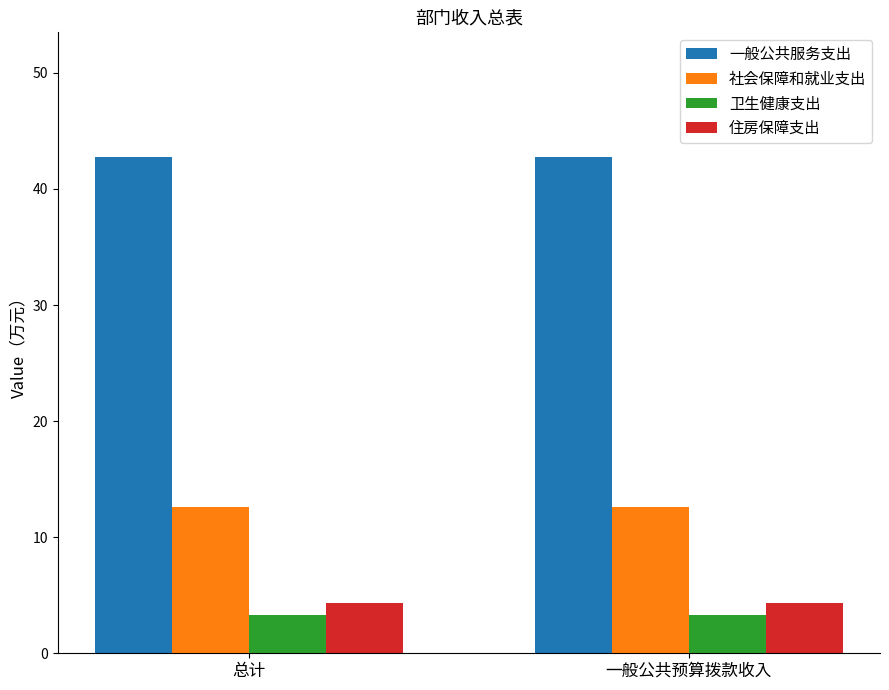

What is the sum of all 一般公共服务支出 values?

85.6